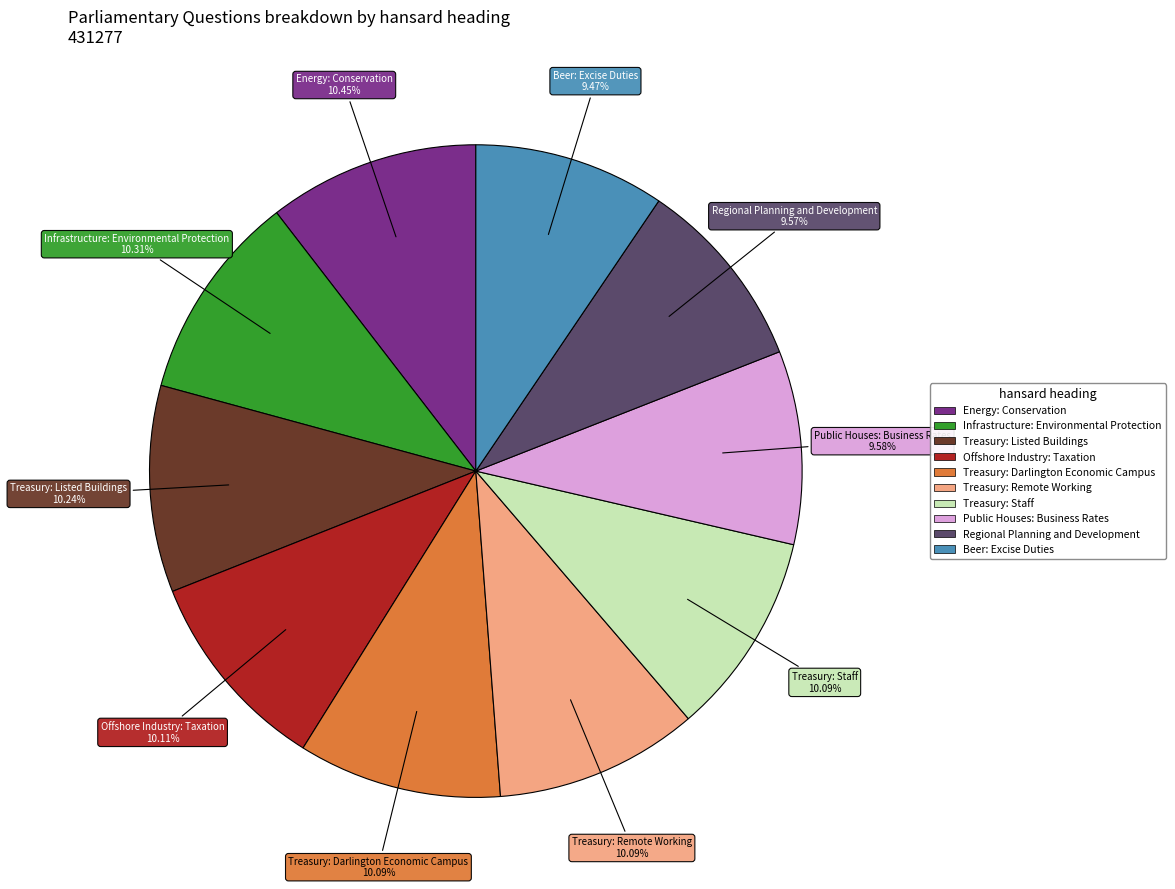

Which has a higher value, Treasury: Remote Working or Public Houses: Business Rates?

Treasury: Remote Working